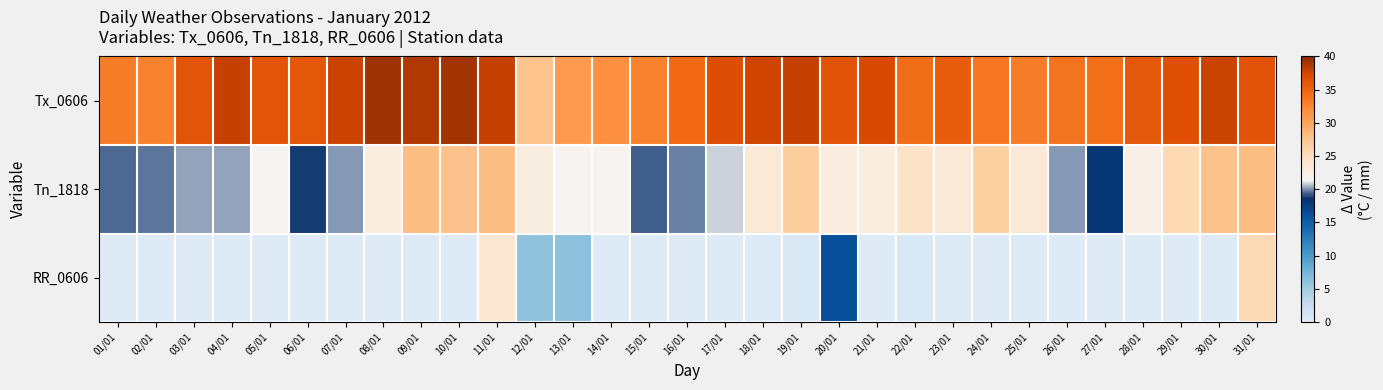

Rank the series by their average value, from highest to lowest.

Tx_0606, Tn_1818, RR_0606